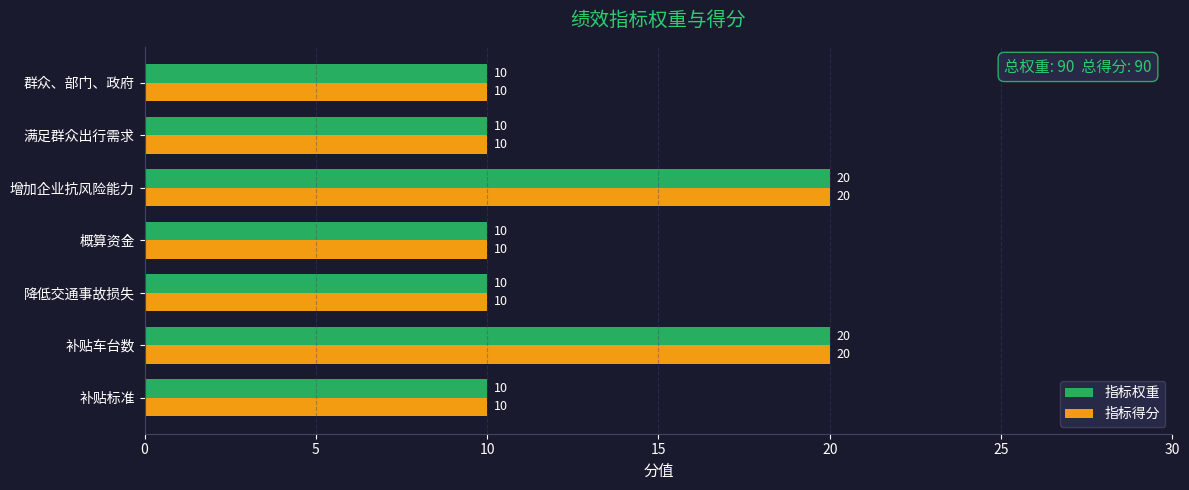

What is the greatest value displayed?

20